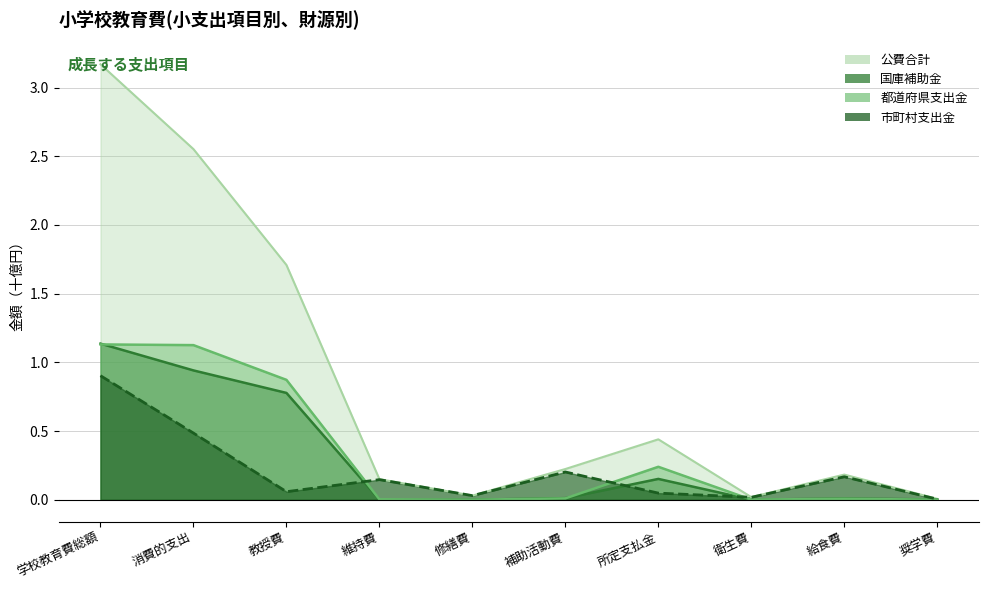

Reading left to right, list all the values displayed in this chart.

公費合計: 3.2	2.6	1.7	0.1	0.0	0.2	0.4	0.0	0.2	0.0
国庫補助金: 1.1	0.9	0.8	0.0	0.0	0.0	0.2	0.0	0.0	0.0
都道府県支出金: 1.1	1.1	0.9	0.0	0.0	0.0	0.2	0.0	0.0	0.0
市町村支出金: 0.9	0.5	0.1	0.1	0.0	0.2	0.0	0.0	0.2	0.0